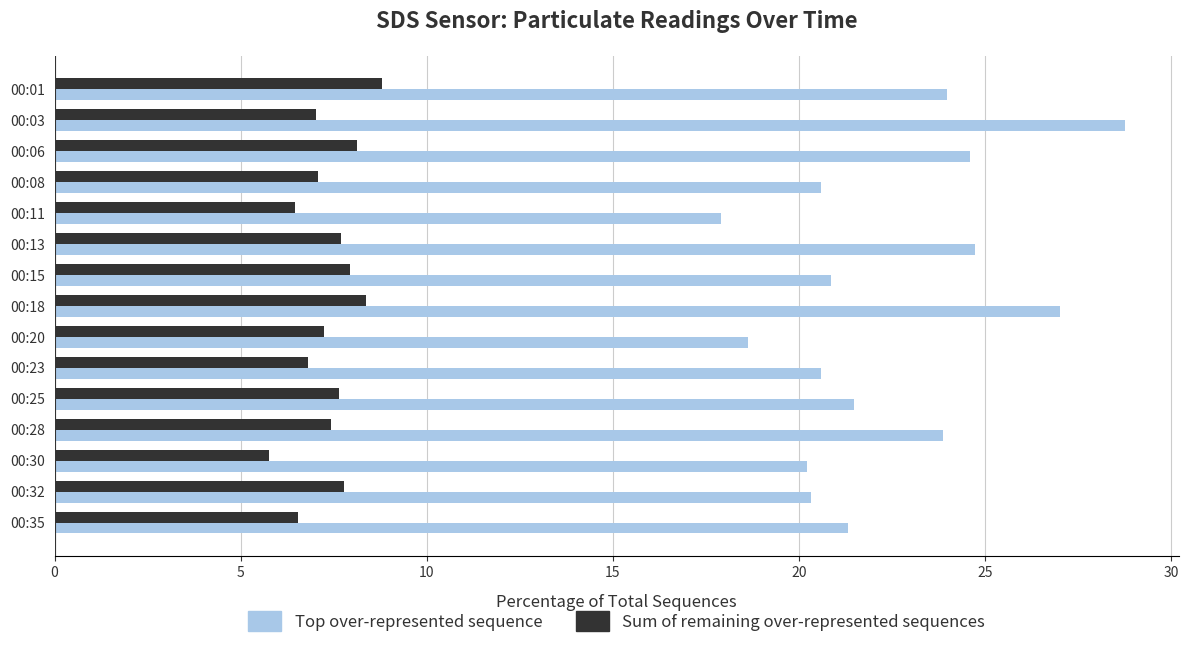

What is the spread (max minus min) of values at 00:11?

11.4